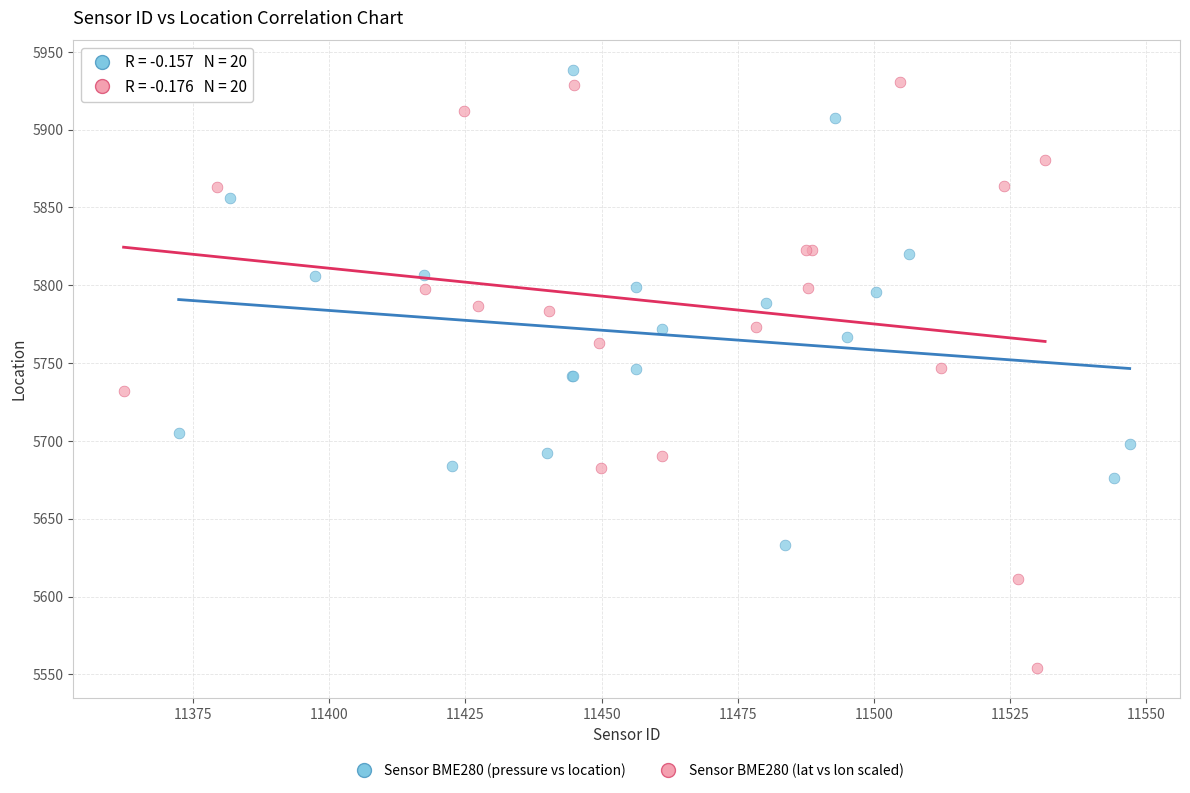

Which series has the widest spread of Y values?

Sensor BME280 (lat vs lon scaled)